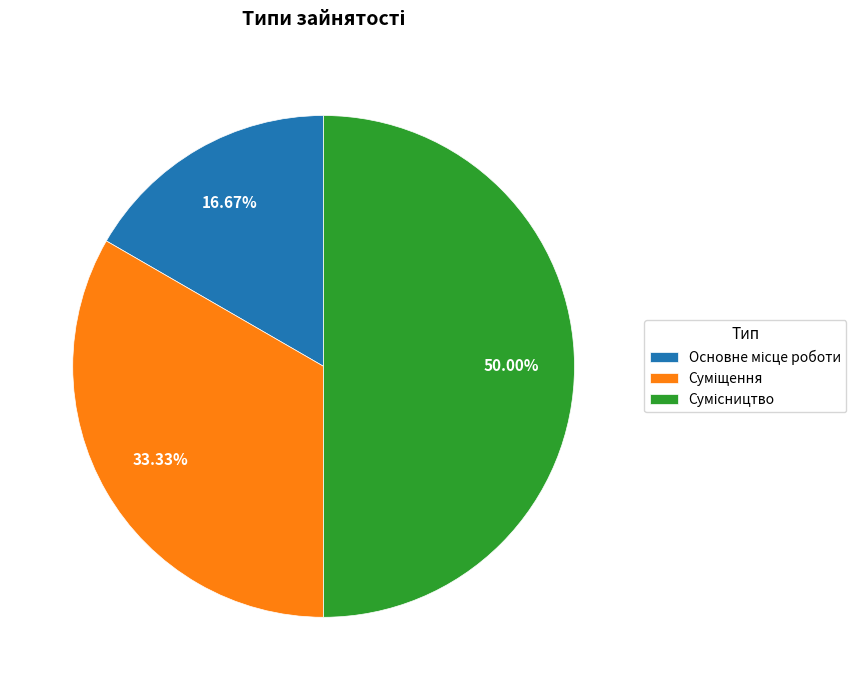

What percentage is the Сумісництво slice, to the nearest percent?

50%